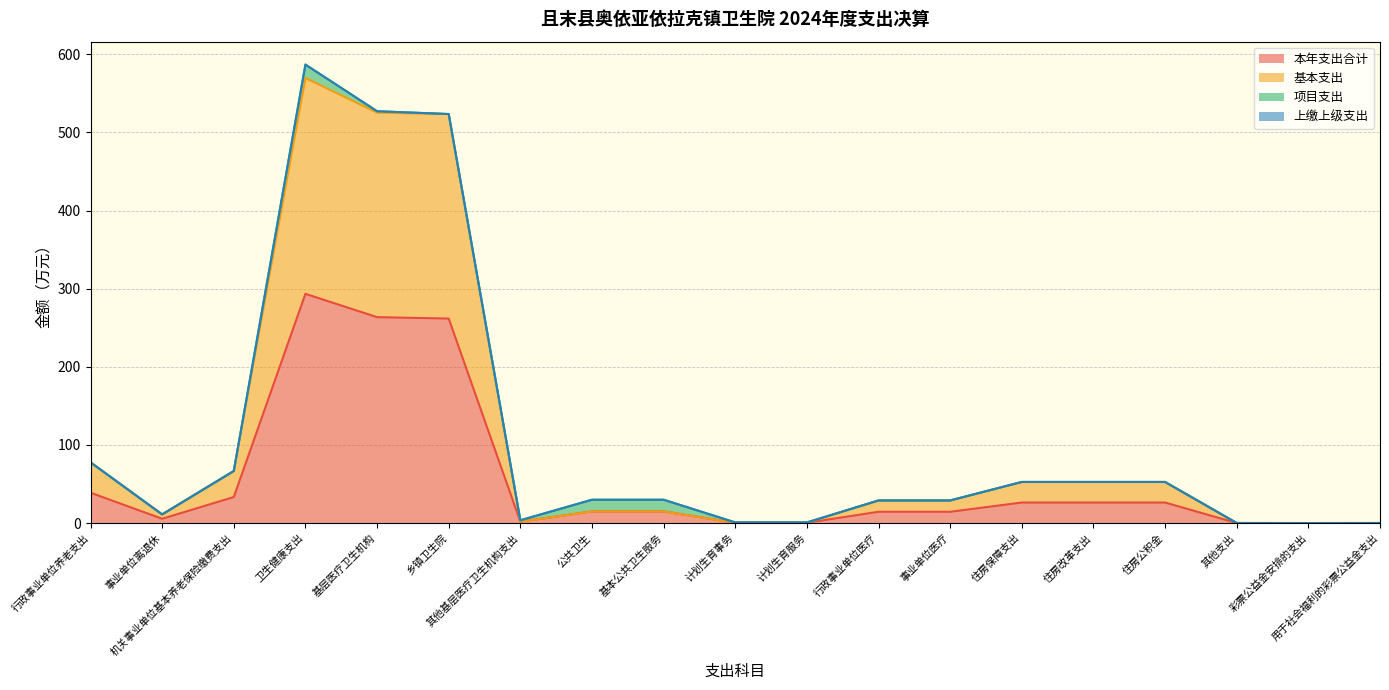

Which has a higher value, 用于社会福利的彩票公益金支出 or 行政事业单位养老支出?

行政事业单位养老支出